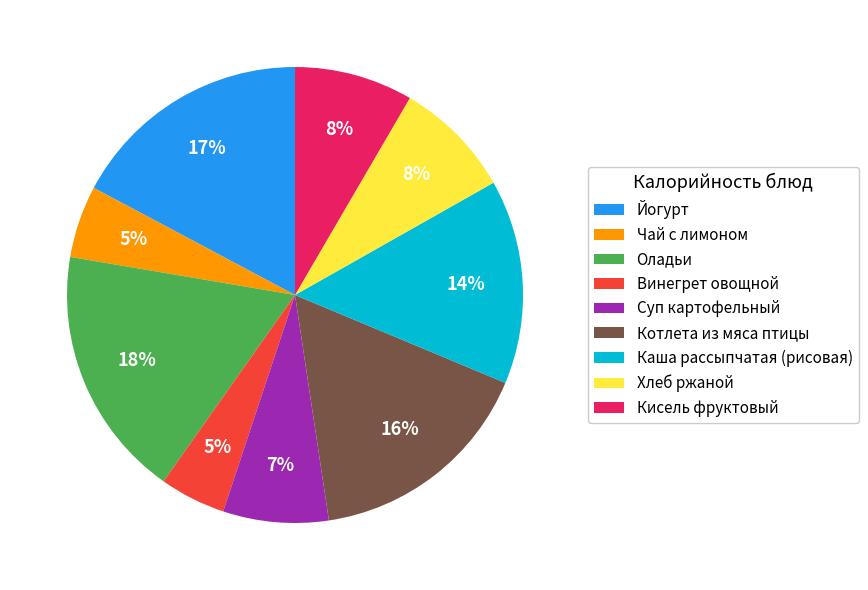

Is there any slice that represents more than half of the pie?

No